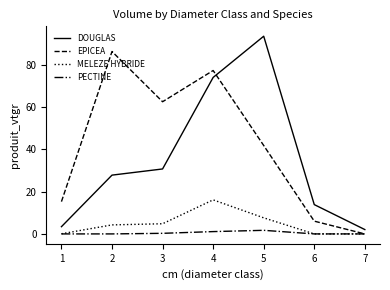

The DOUGLAS series shows 130.0 at 3. True or false?

False